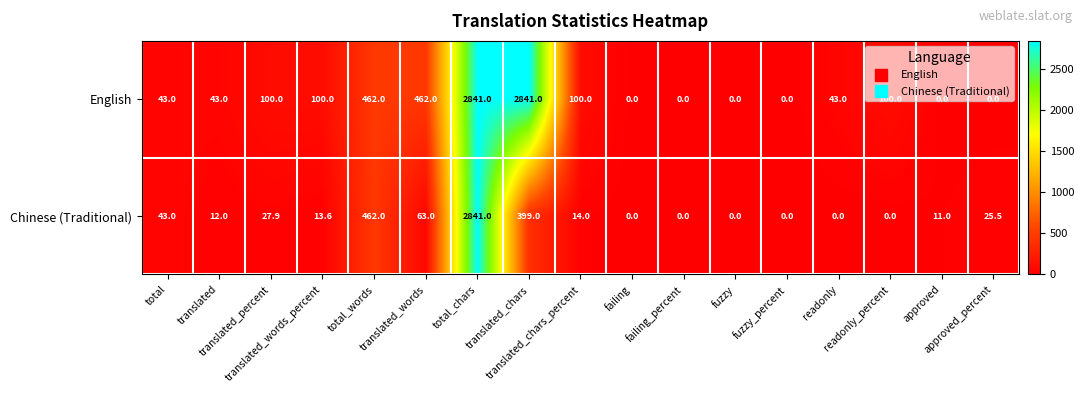

What is the greatest value displayed?

2841.0